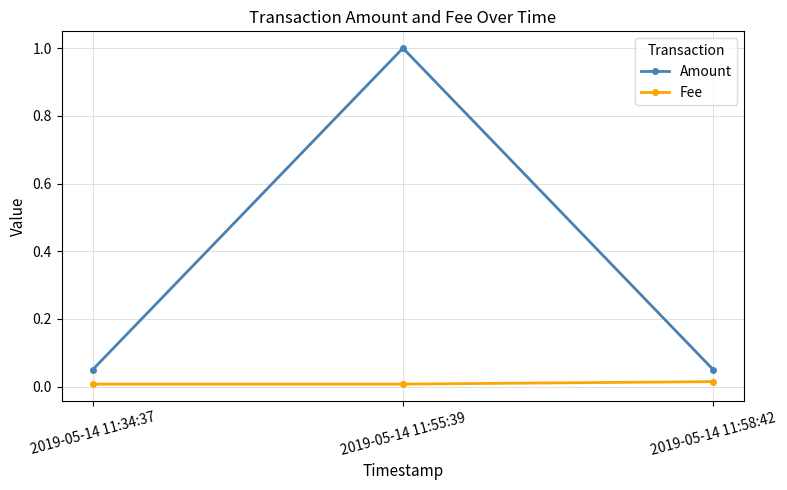

Does the chart display data point markers on the line(s)?

Yes